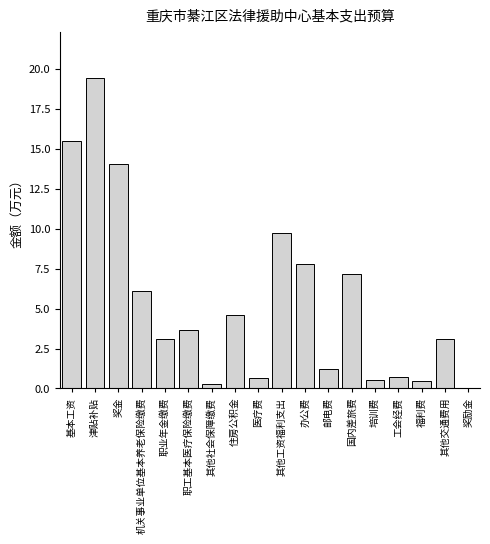

True or false: the data shows 0.5 at 培训费.

True